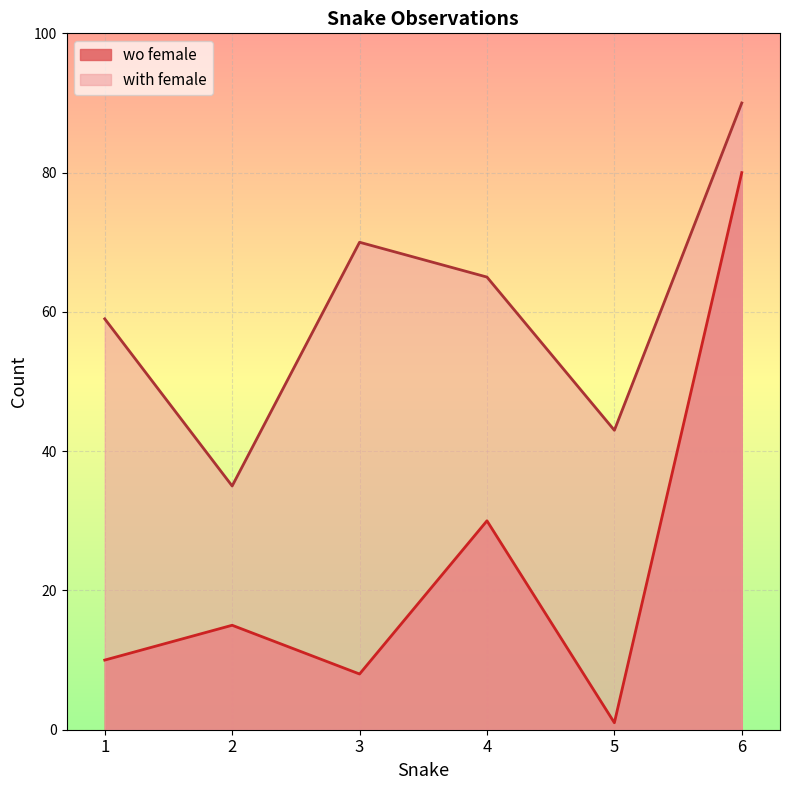

True or false: wo female has more than 2 points higher than both neighbors.

False